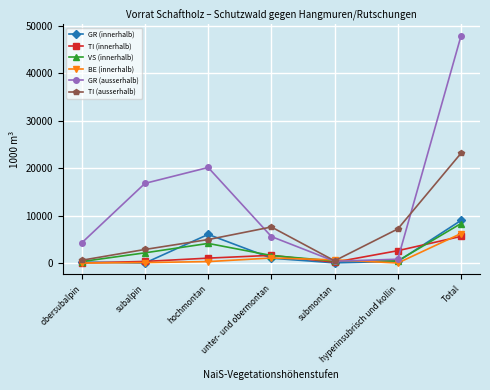

Which label corresponds to the largest value in the chart?

Total